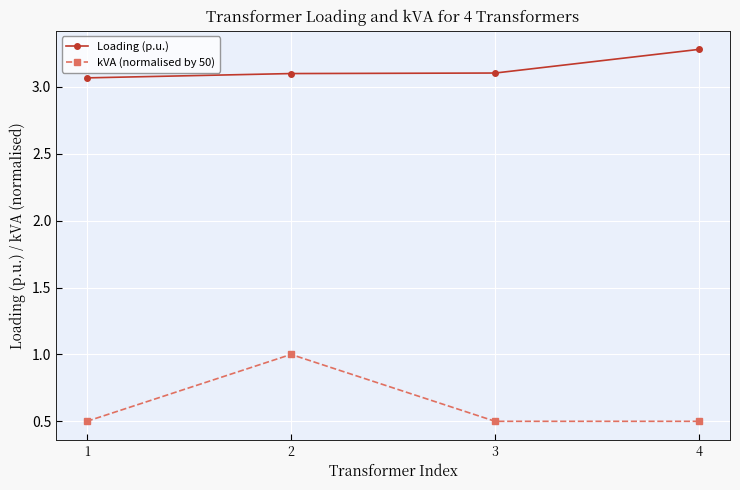

What is the spread (max minus min) of values at 3?

2.6